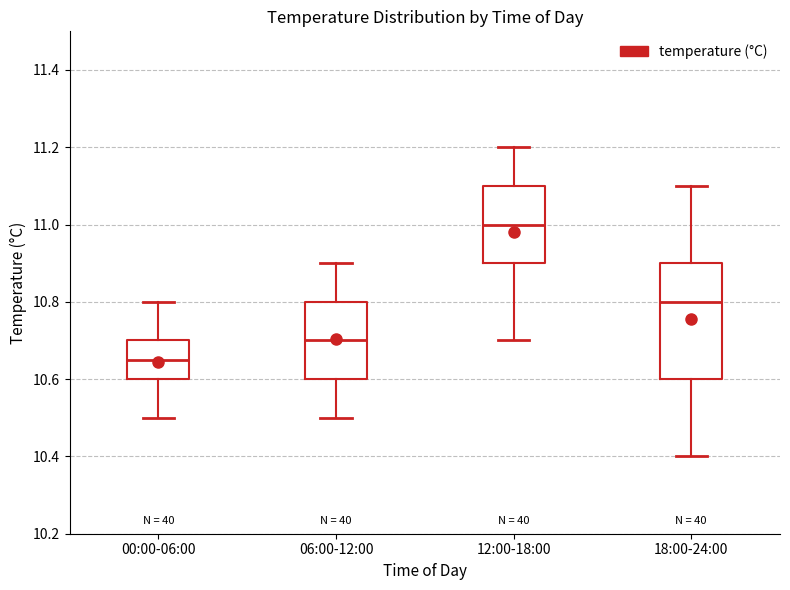

Which box's median line is the highest?

12:00-18:00